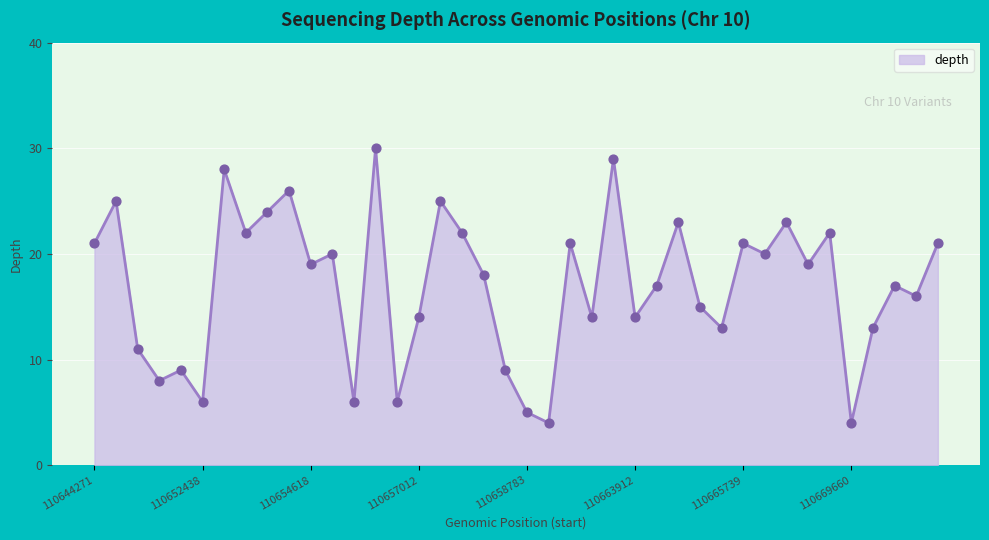

What is the maximum value shown in the chart?

30